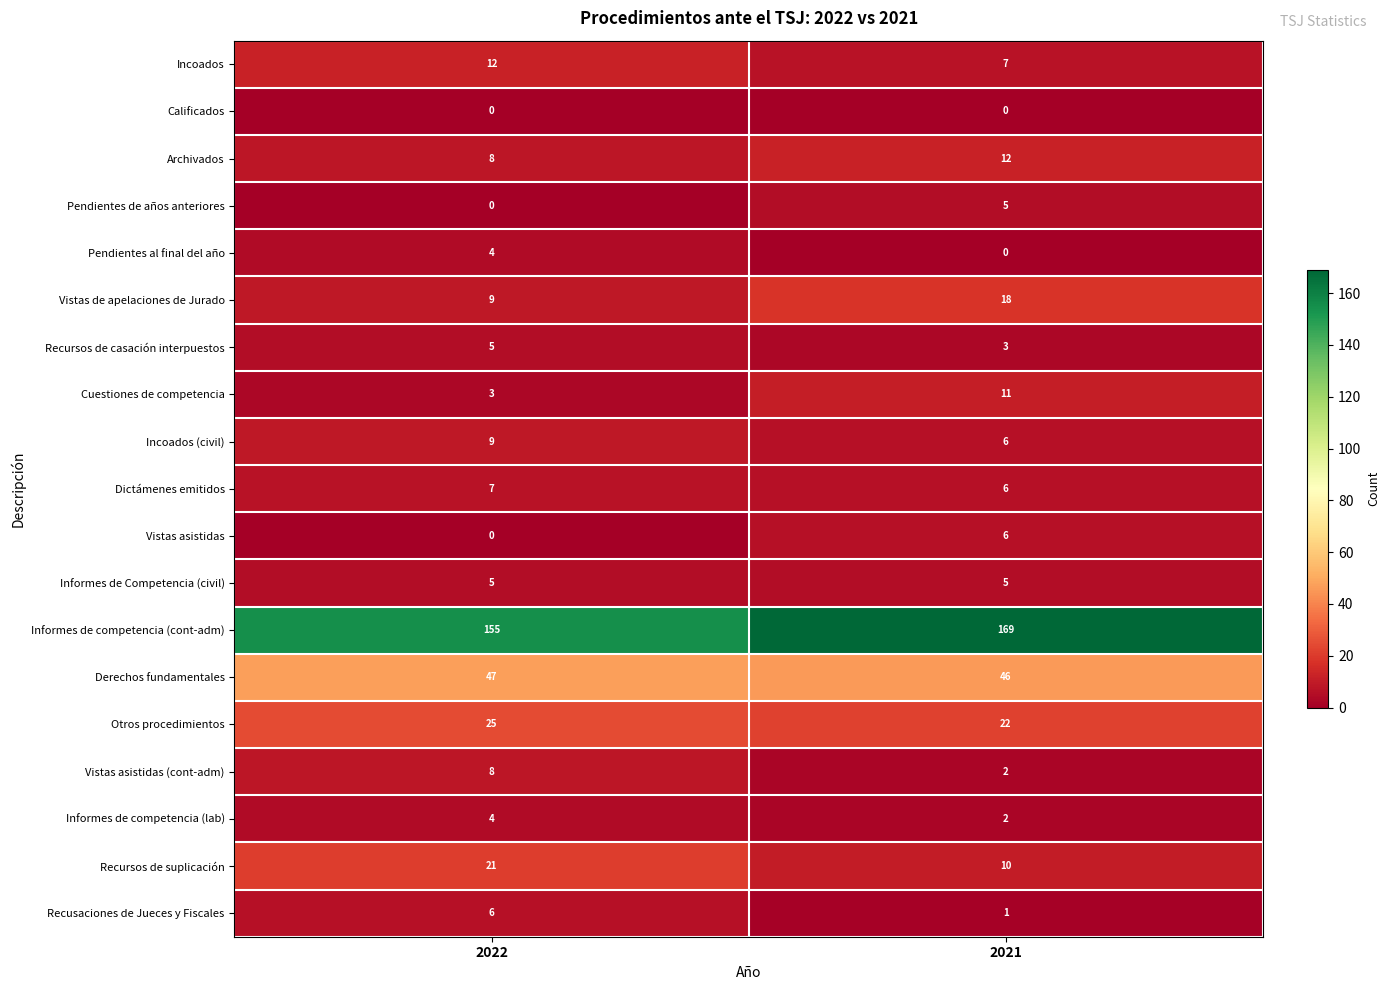

What is the total value across all series at 2021?

331